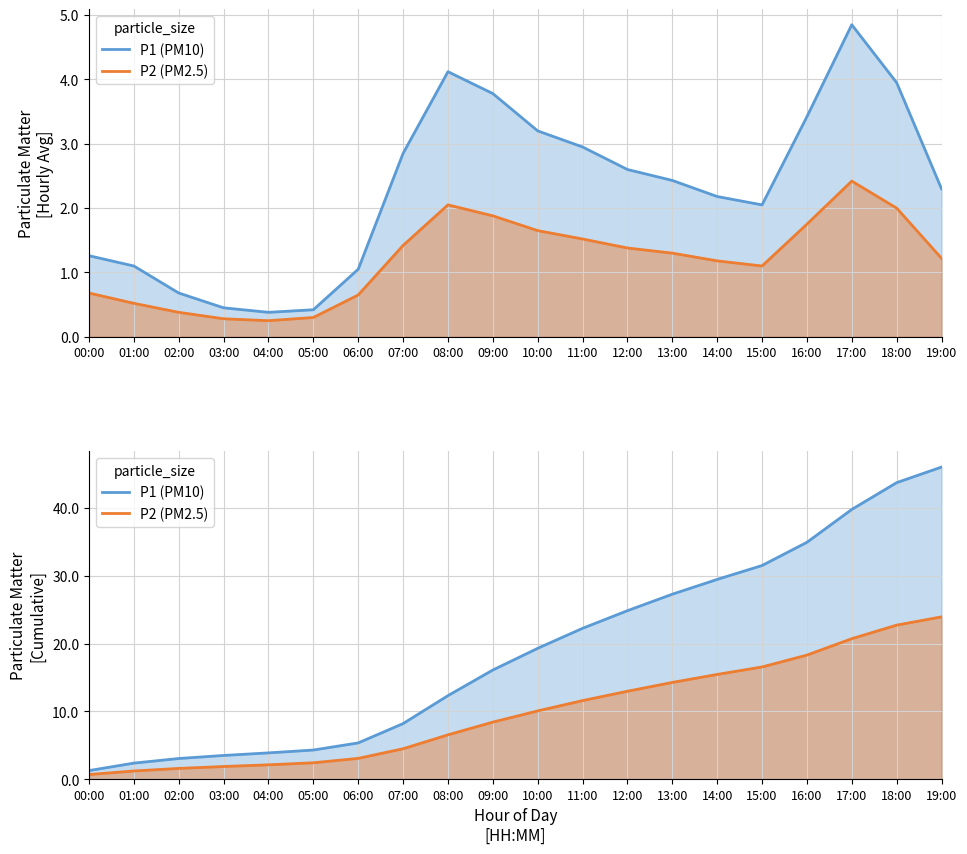

True or false: P1 (PM10) and P2 (PM2.5) cross at least once.

False